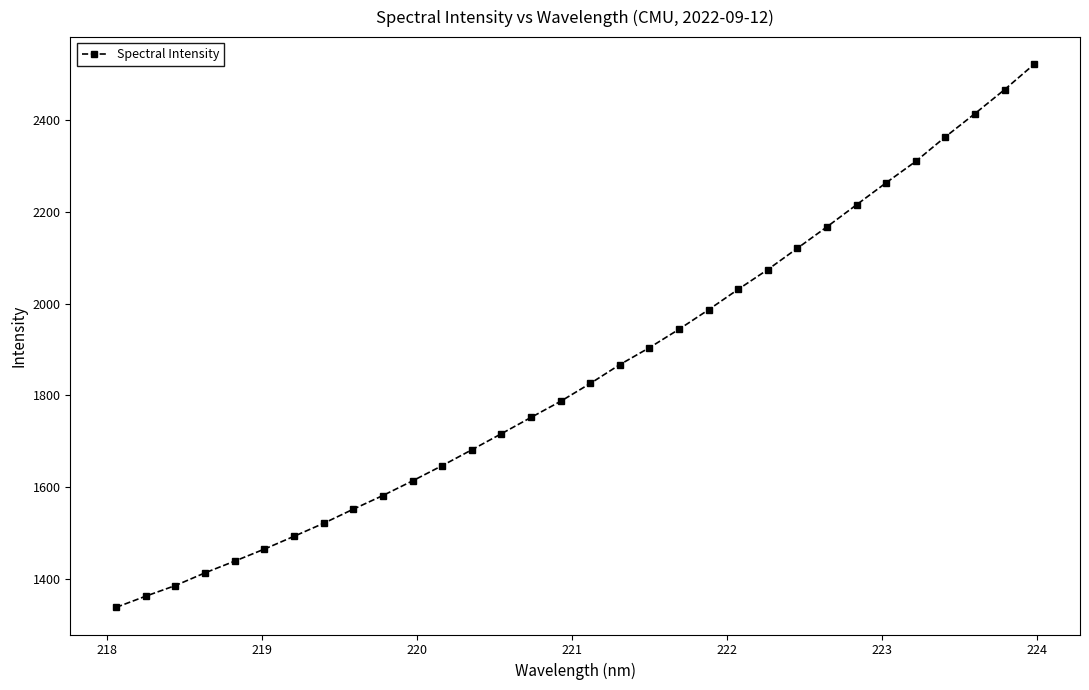

What is the difference between the maximum and second lowest values?

1159.5